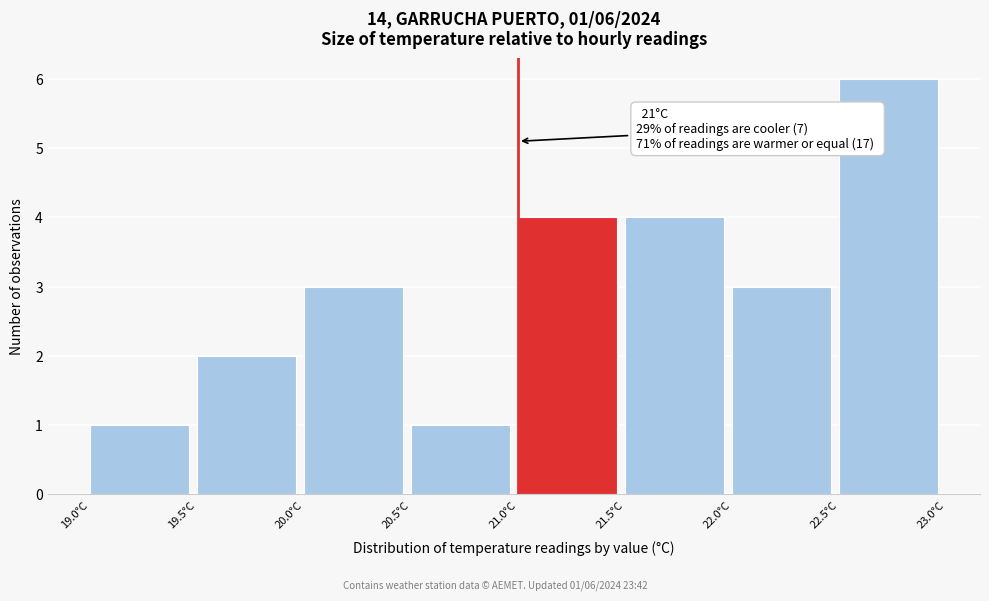

Over which range of the x-axis is the bar tallest?

22.5 to 23.0